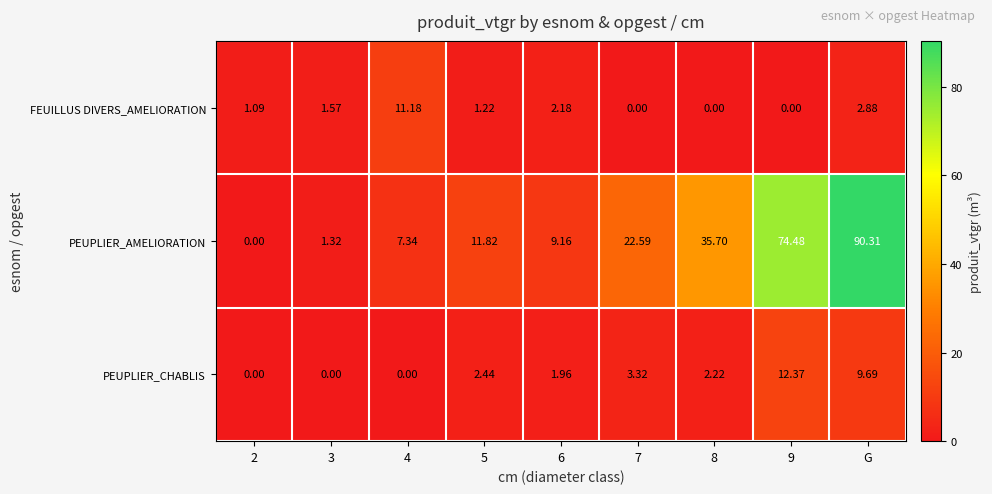

Between 2 and 8, which series saw the biggest shift?

PEUPLIER_AMELIORATION